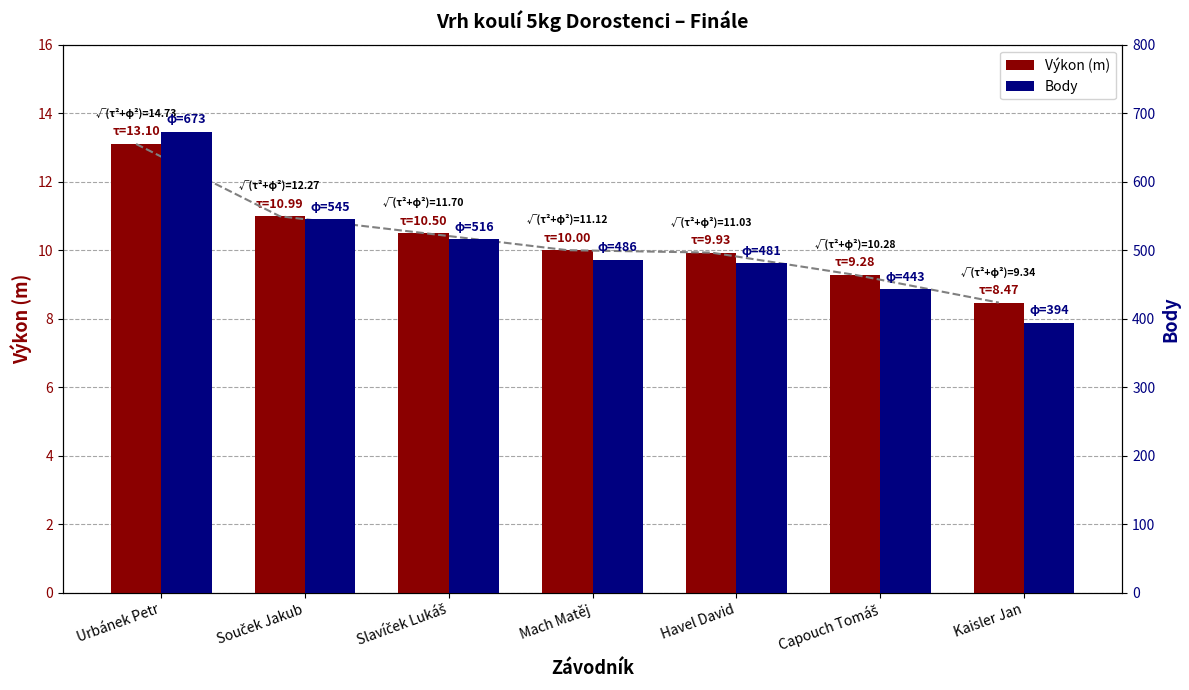

Is it true that Výkon (m) equals 10.0 at Mach Matěj?

True